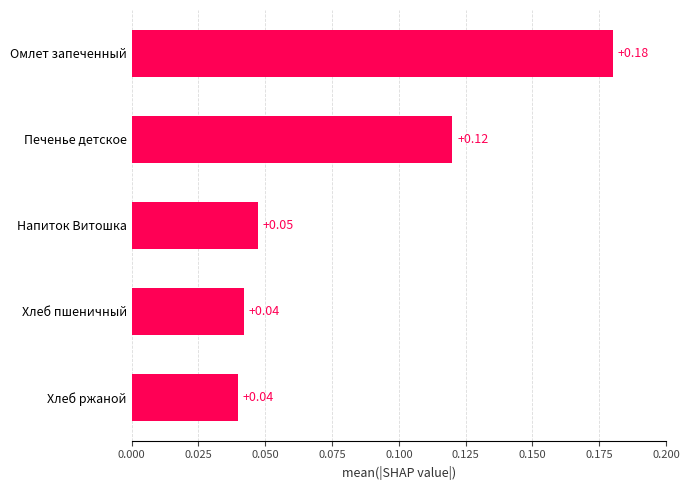

Does the chart contain stacked bars?

No